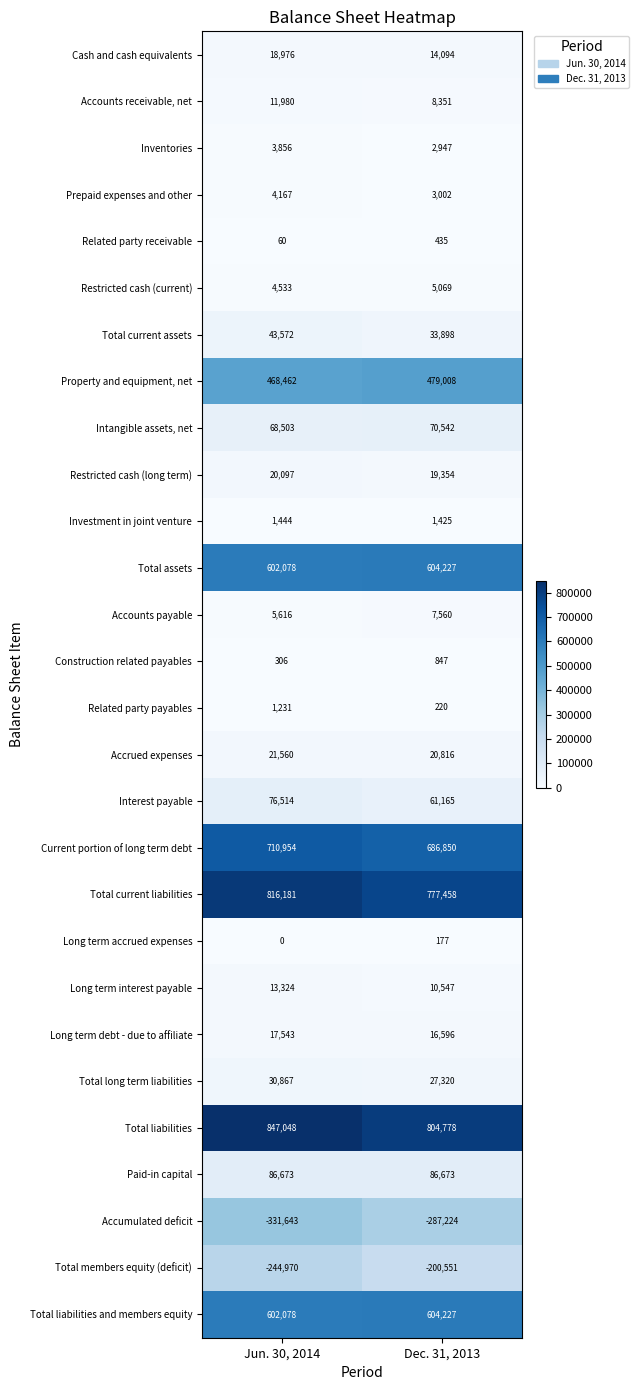

What value does the Property and equipment, net series have at Dec. 31, 2013?

479008